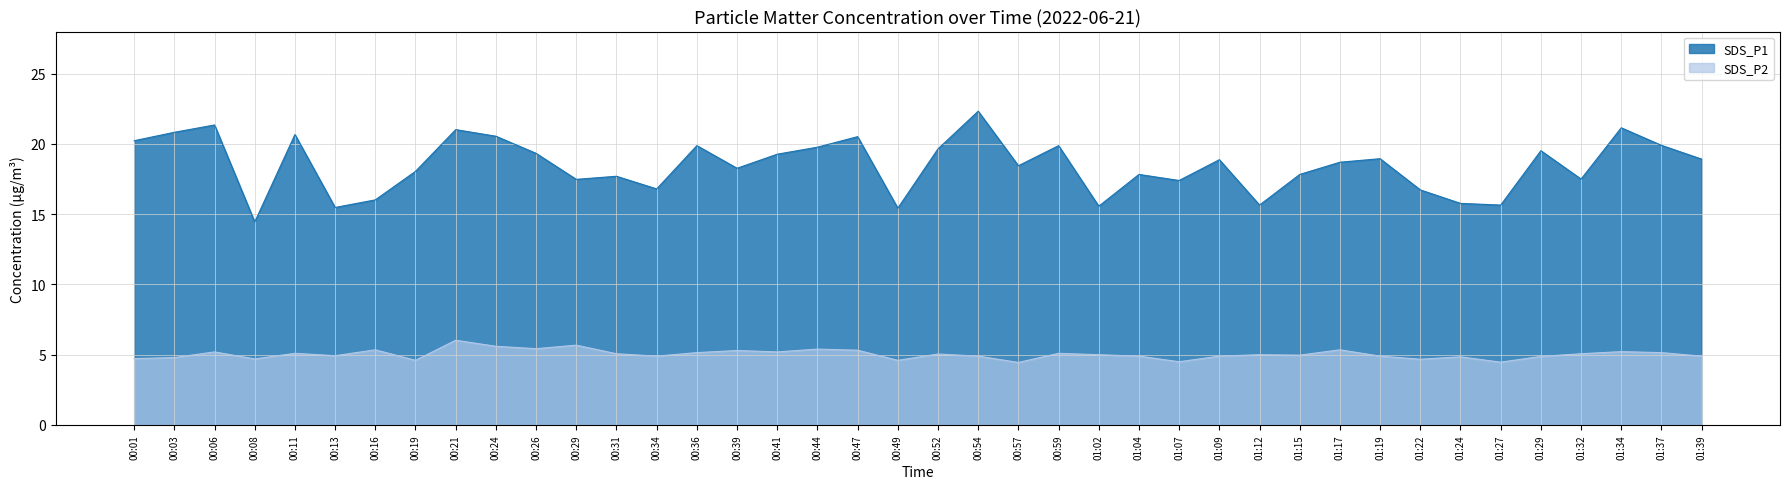

Which series has the widest spread of values?

SDS_P1